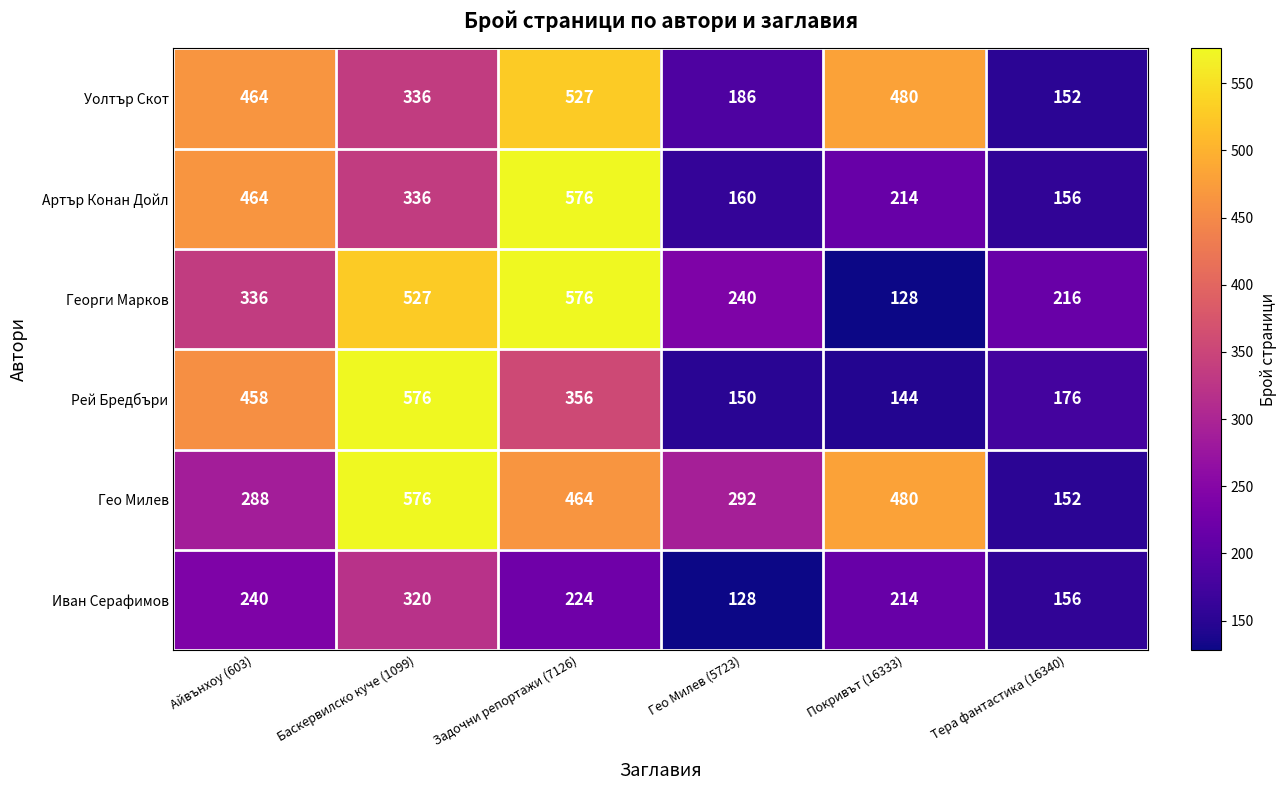

What is the spread (max minus min) of values at Гео Милев (5723)?

164